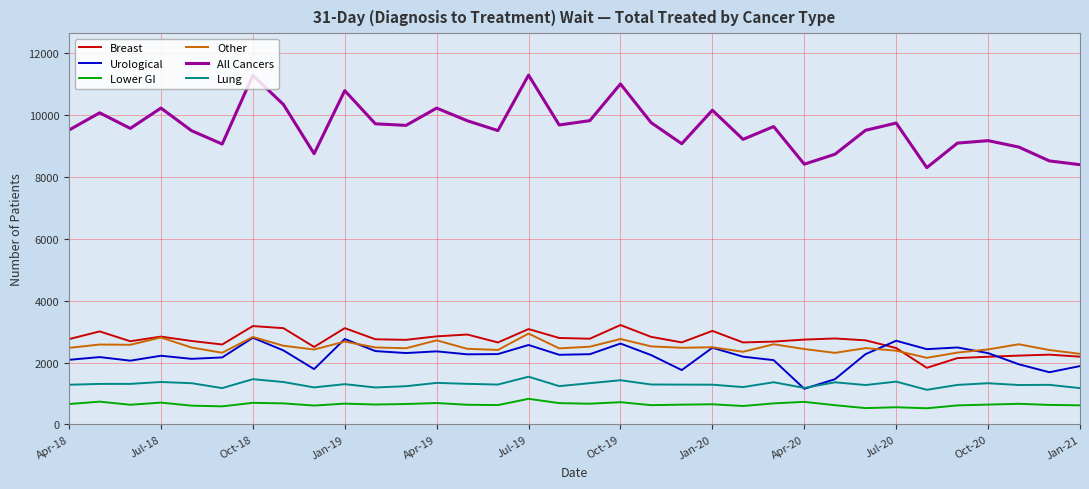

What is the average value of the Urological series?

2206